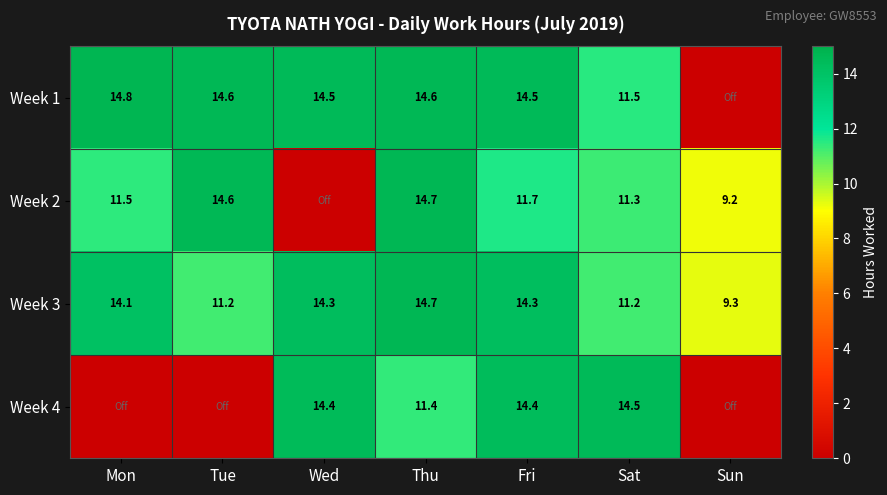

At which label does Week 3 first exceed 14?

Mon